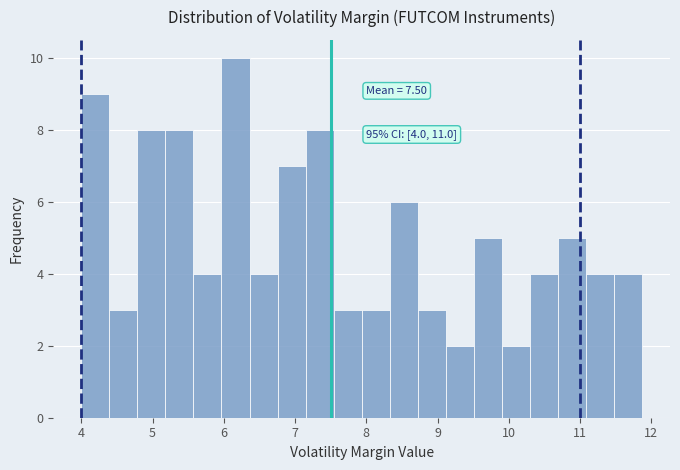

Around what value on the x-axis is the tallest bar? Give the approximate position of its centre, as read against the axis.

6.2